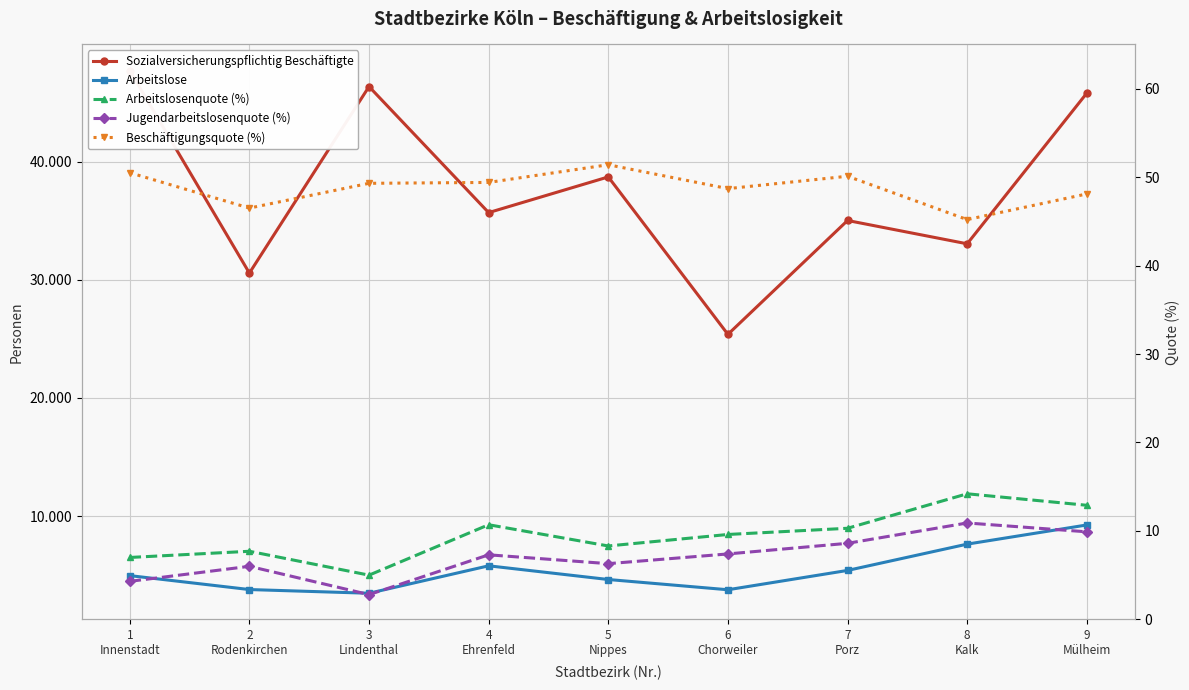

What is the sum of the Arbeitslose values at 3
Lindenthal and 2
Rodenkirchen?

7245.0